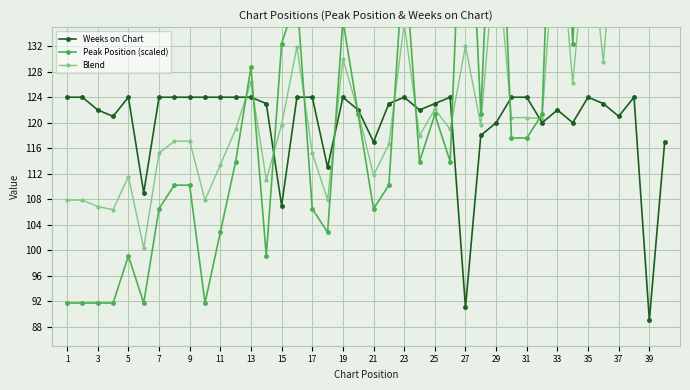

True or false: Blend has more than 2 points higher than both neighbors.

True